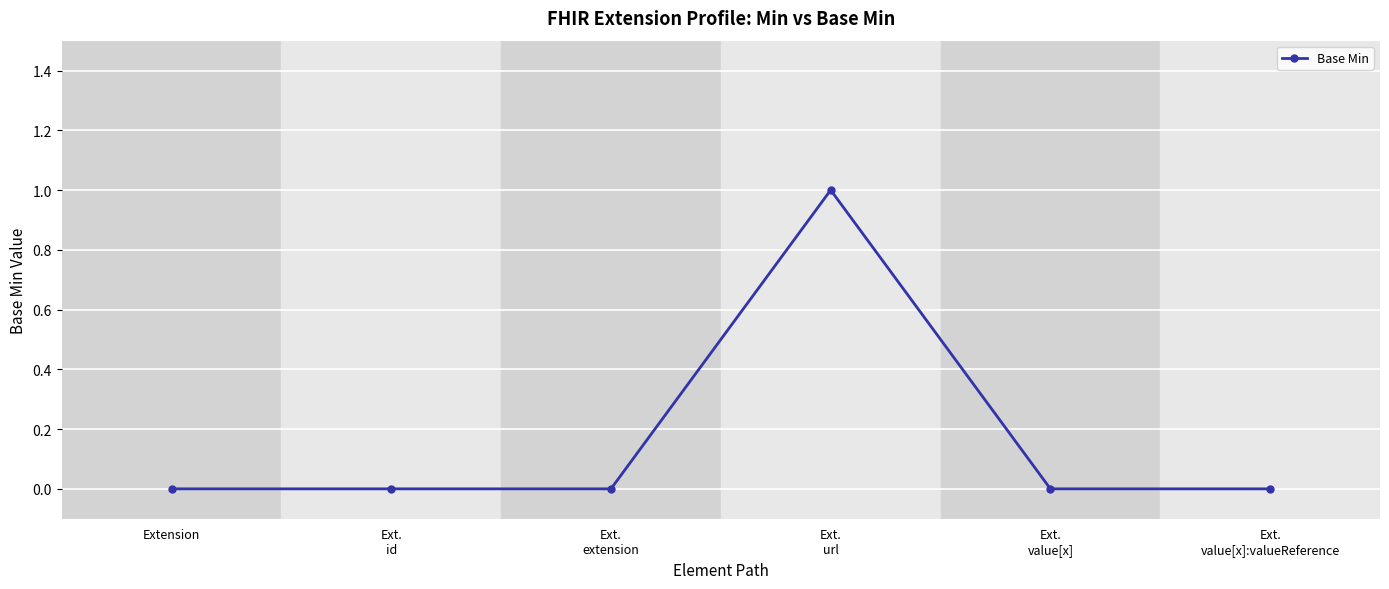

Which label corresponds to the largest value in the chart?

Ext.
url